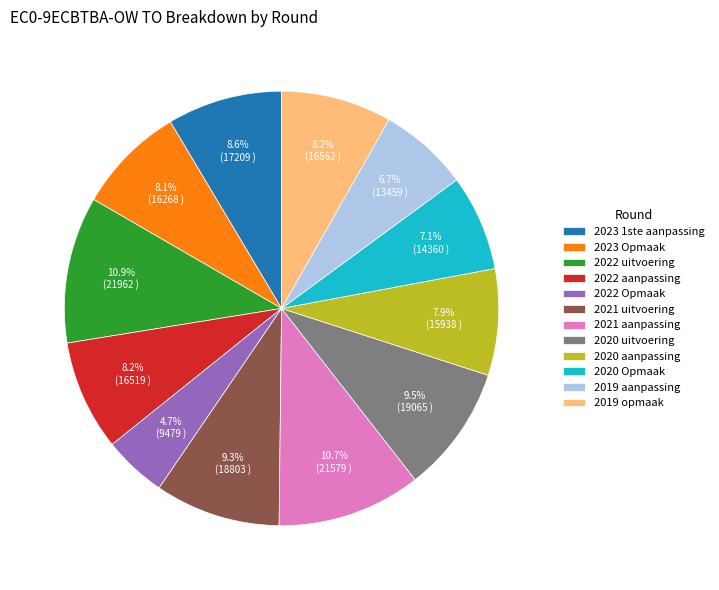

To the nearest percent, what is the difference between the largest and smallest slice percentages?

6%